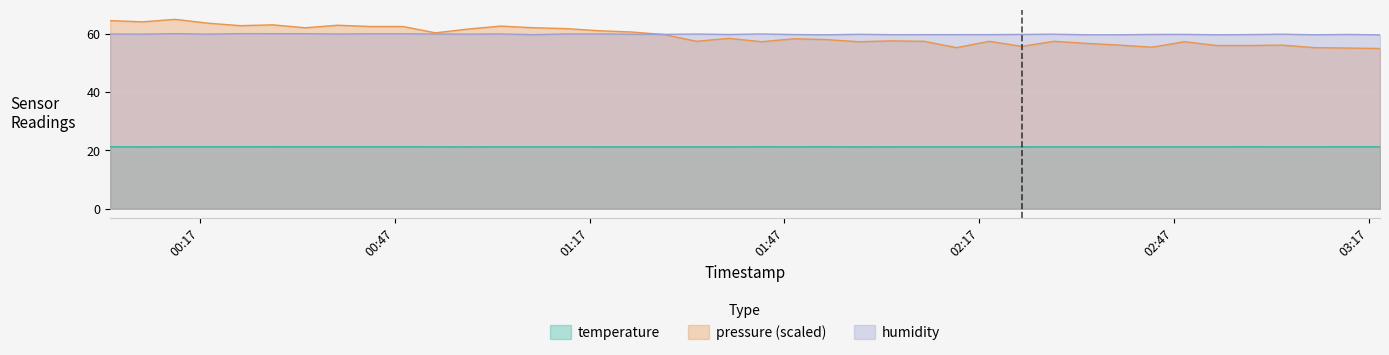

Which has a higher value, 2023-09-07T02:48:36 or 2023-09-07T00:23:10?

2023-09-07T00:23:10